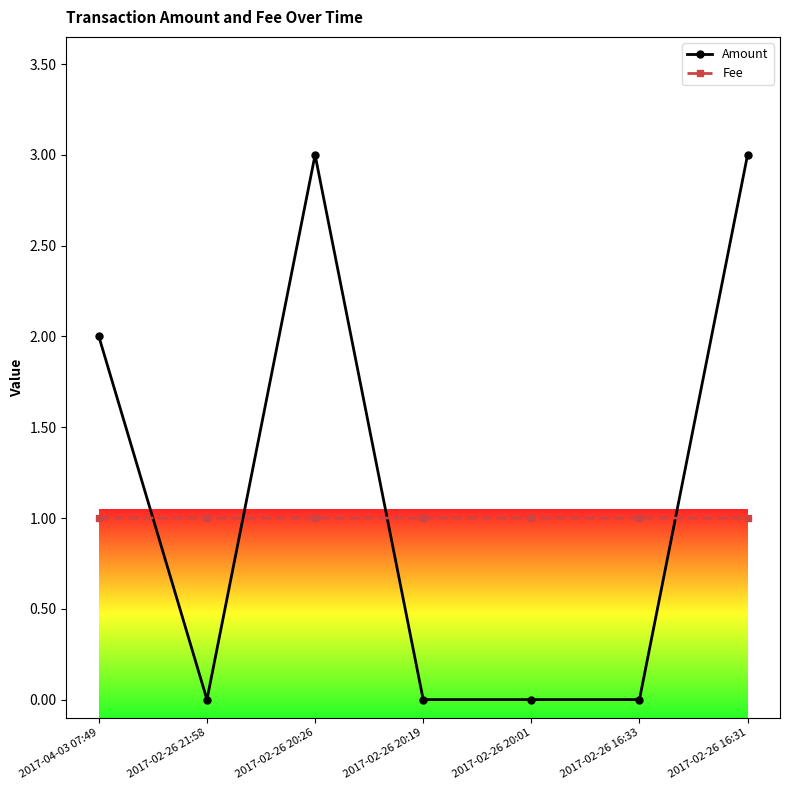

What position from the left is 2017-02-26 20:26?

3